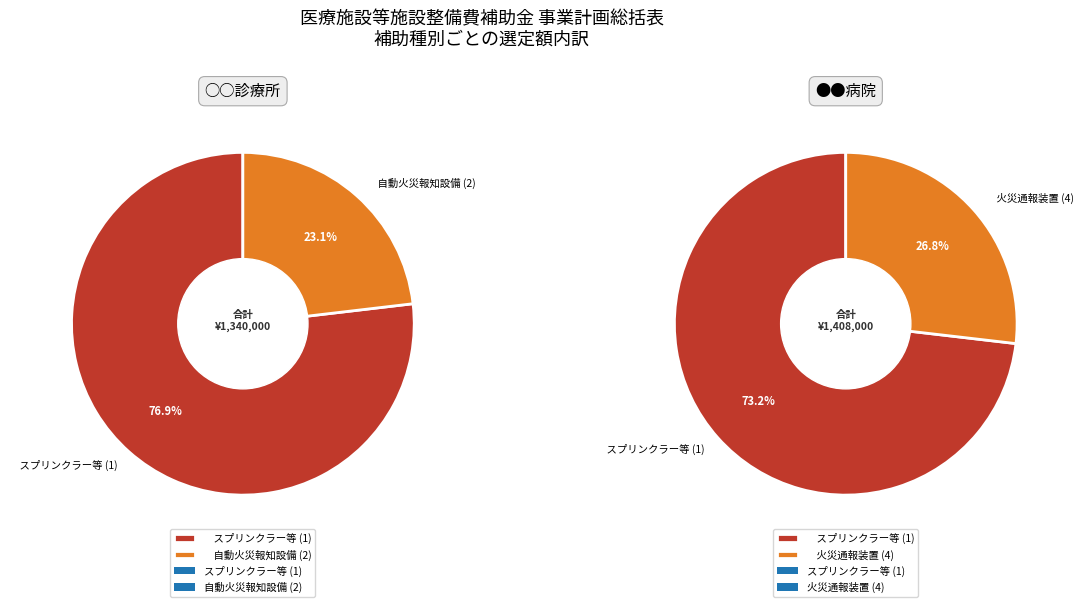

Is ●●病院 the majority of the pie?

No